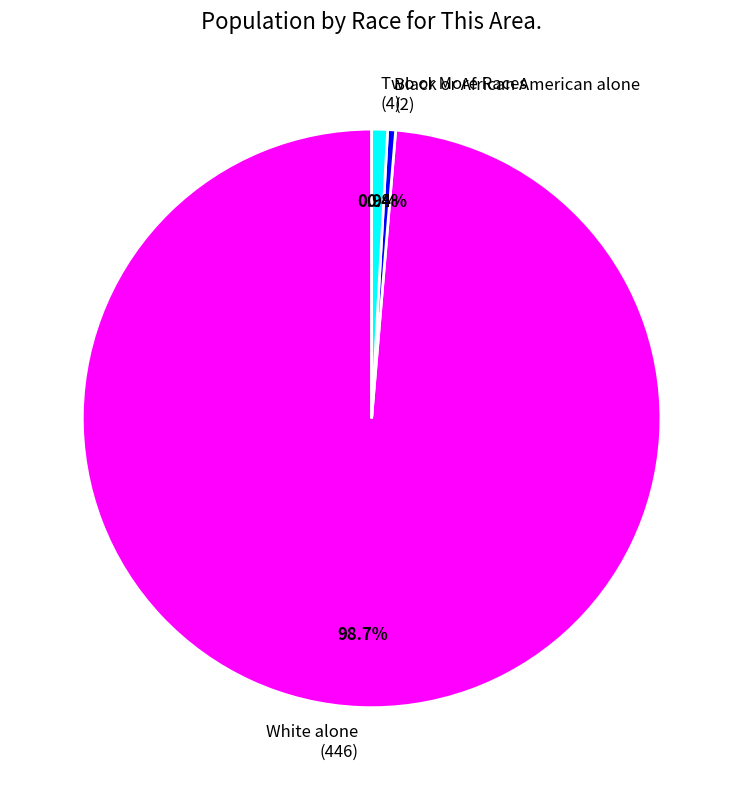

Which category accounts for the majority?

White alone (446)